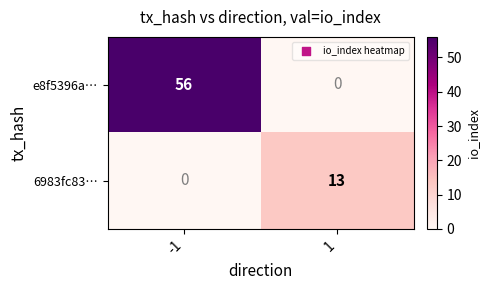

Reading left to right, list all the values displayed in this chart.

e8f5396a…: -1=56	1=0
6983fc83…: -1=0	1=13